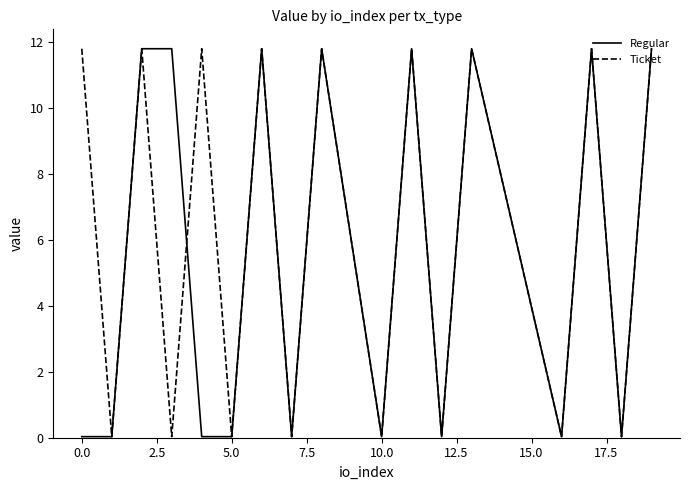

List the series in order of their overall mean, highest first.

Ticket, Regular